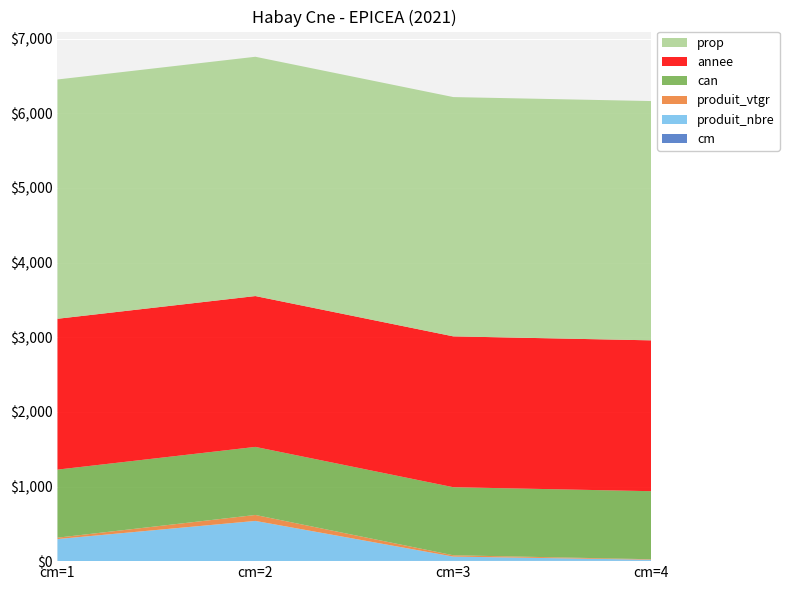

Reading right to left, list all the values displayed in this chart.

cm: cm=4=4.0	cm=3=3.0	cm=2=2.0	cm=1=1.0
produit_nbre: cm=4=15.0	cm=3=58.0	cm=2=537.0	cm=1=295.0
produit_vtgr: cm=4=6.3	cm=3=17.6	cm=2=79.6	cm=1=18.3
can: cm=4=912.0	cm=3=912.0	cm=2=912.0	cm=1=912.0
annee: cm=4=2021.0	cm=3=2021.0	cm=2=2021.0	cm=1=2021.0
prop: cm=4=3206.0	cm=3=3206.0	cm=2=3206.0	cm=1=3206.0